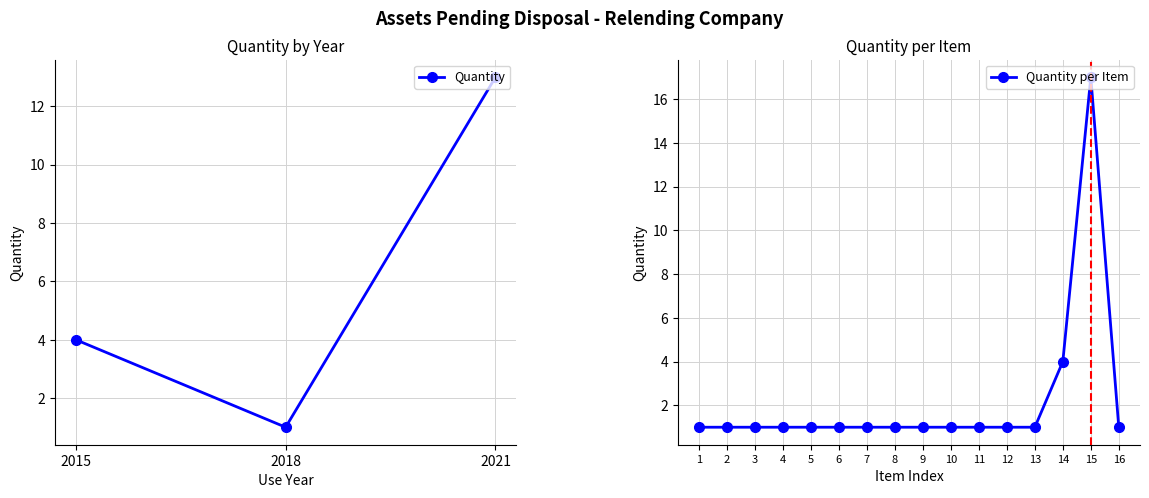

What is the difference between the maximum and minimum values?

12